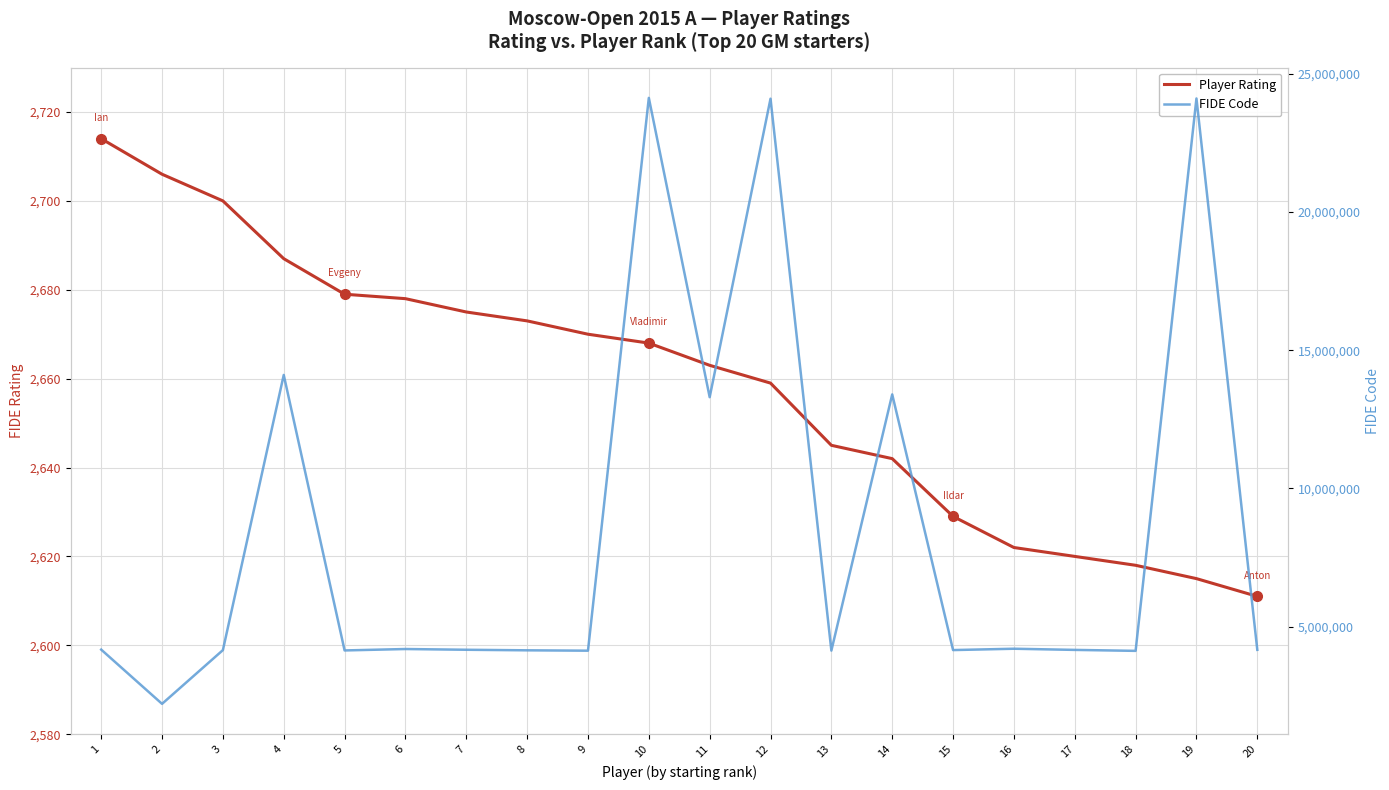

What is the spread (max minus min) of values at 13?

4129536